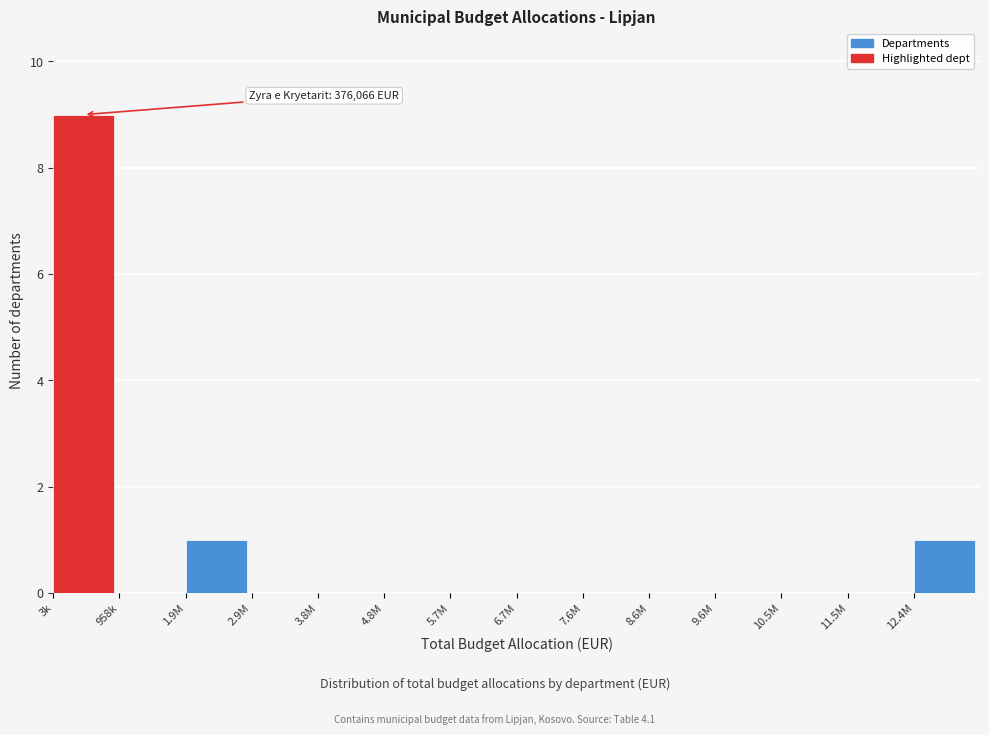

Reading right to left, list all the values displayed in this chart.

12.4M=1	11.5M=0	10.5M=0	9.6M=0	8.6M=0	7.6M=0	6.7M=0	5.7M=0	4.8M=0	3.8M=0	2.9M=0	1.9M=1	958k=0	3k=9